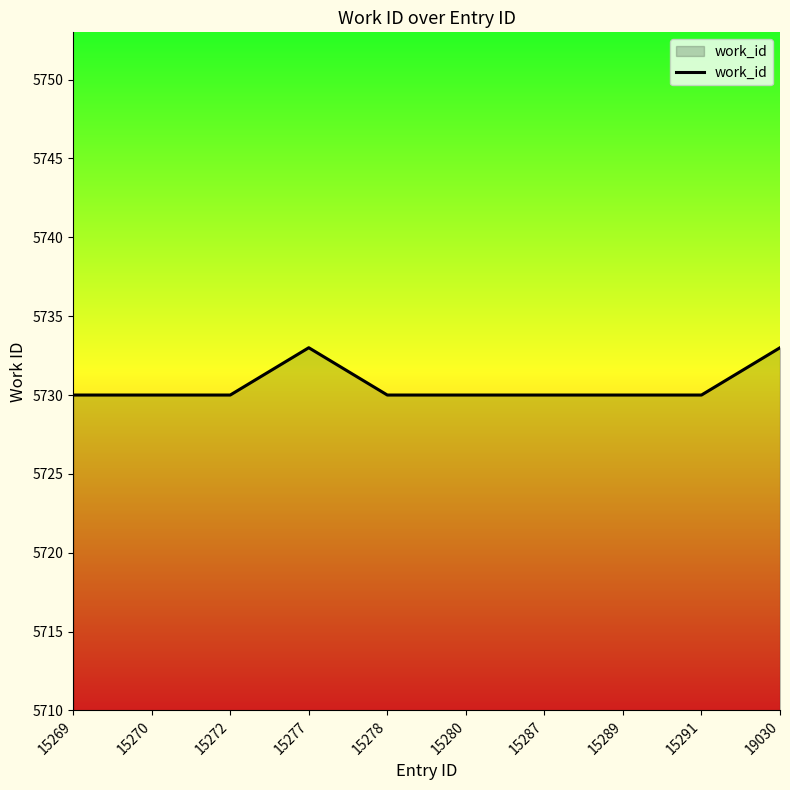

The chart shows a value of 1444 at 15291. True or false?

False